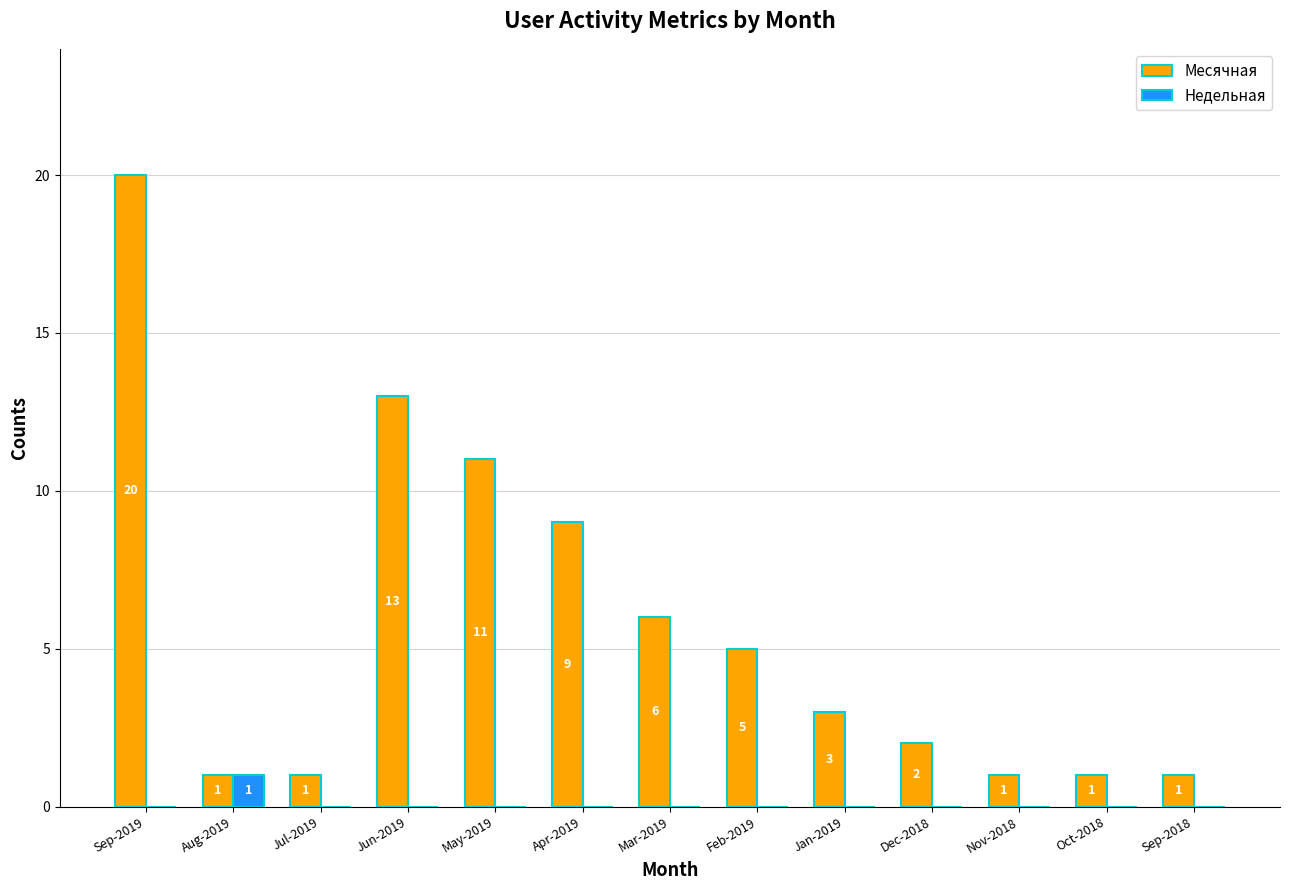

What are all the series names shown in the legend?

Месячная, Недельная